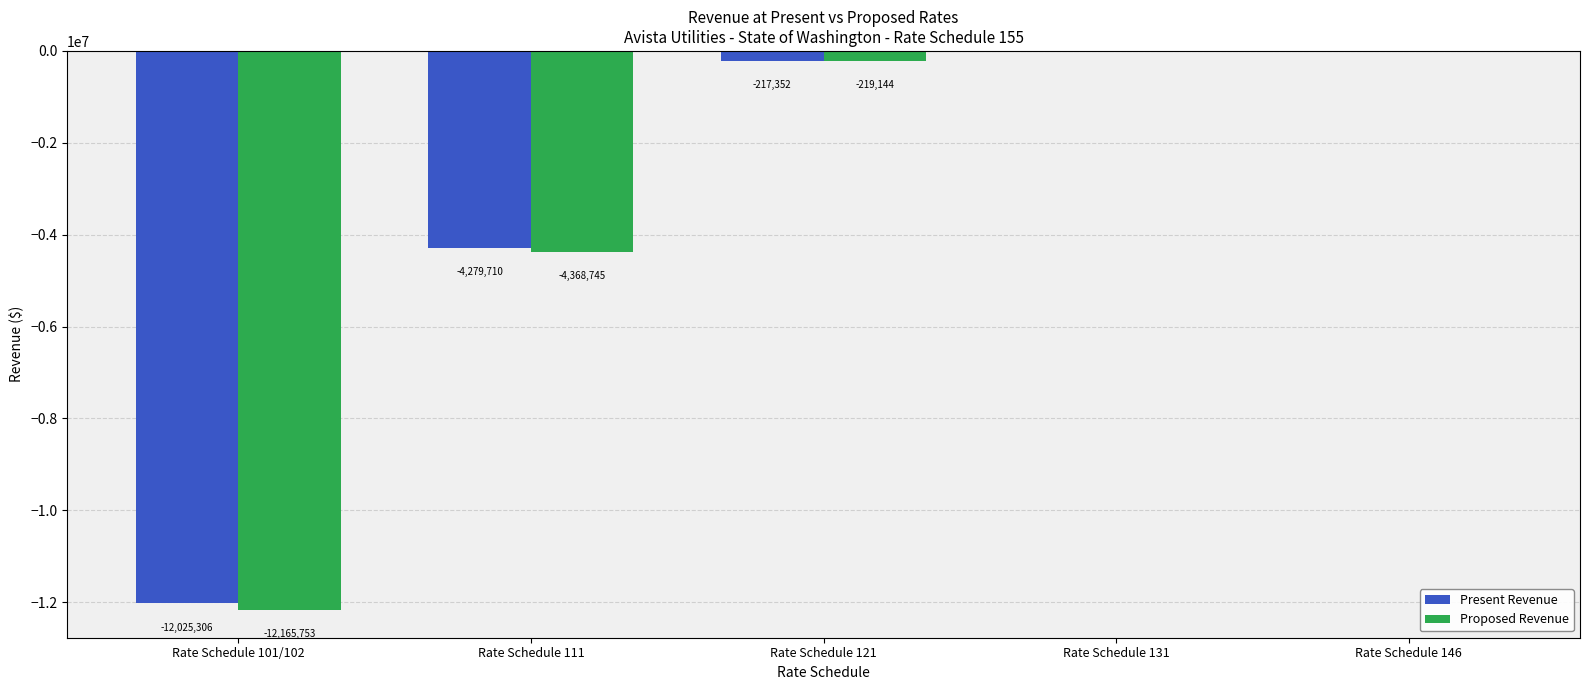

Is the value of Proposed Revenue at Rate Schedule 101/102 greater than the value of Present Revenue at Rate Schedule 121?

No